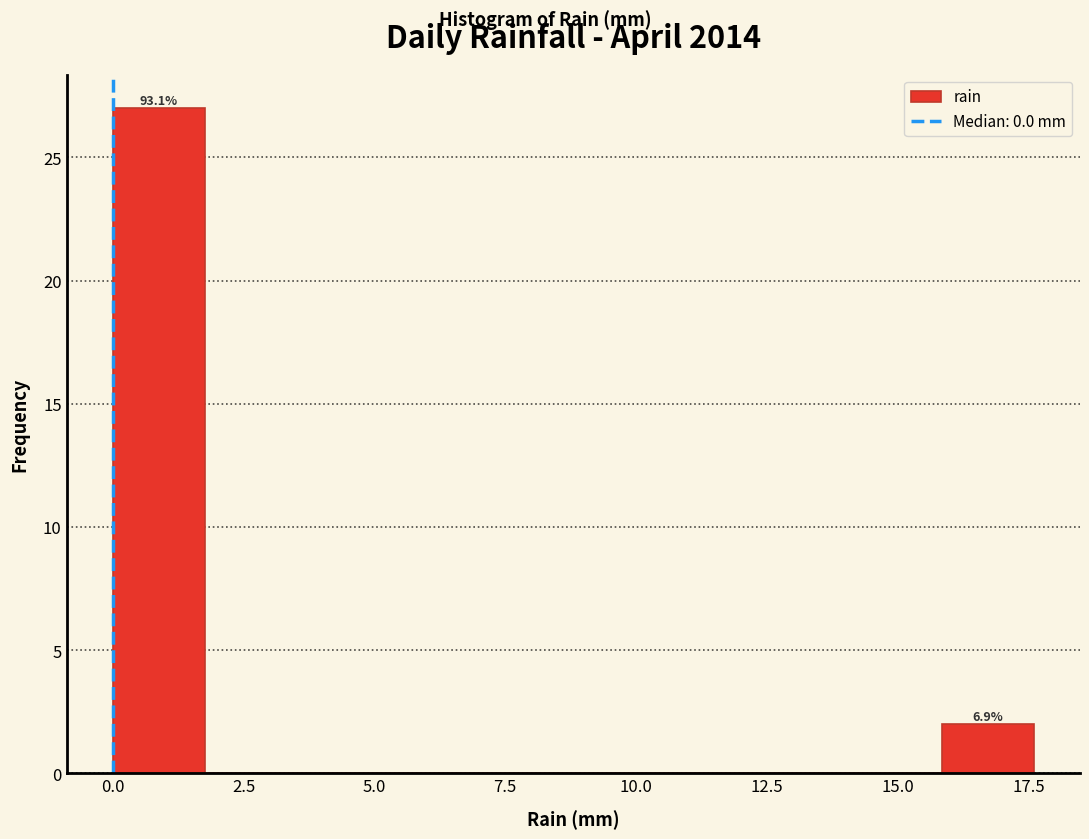

Read against the x-axis, roughly where is the centre of the tallest bar?

1.0